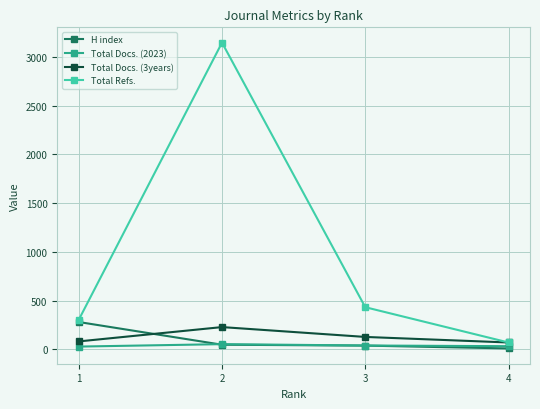

What is the approximate value of Total Docs. (2023) at 4?

33